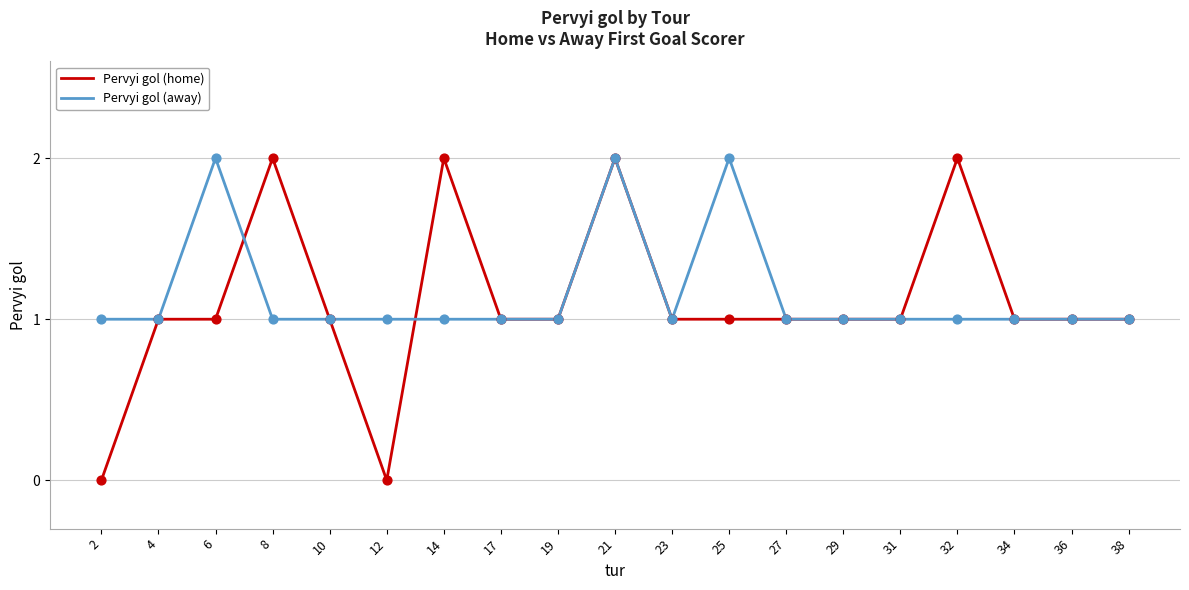

What are all the series names shown in the legend?

Pervyi gol (home), Pervyi gol (away)